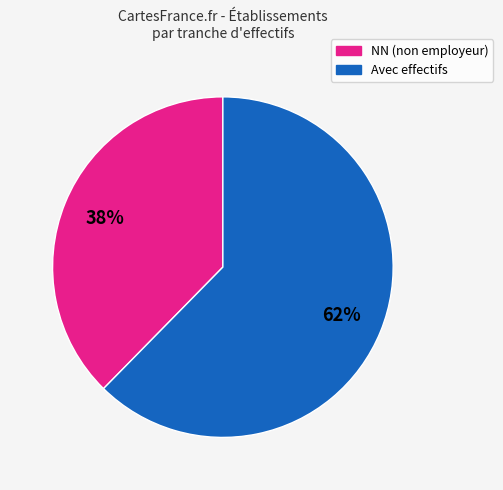

How many slices are in this pie chart?

2